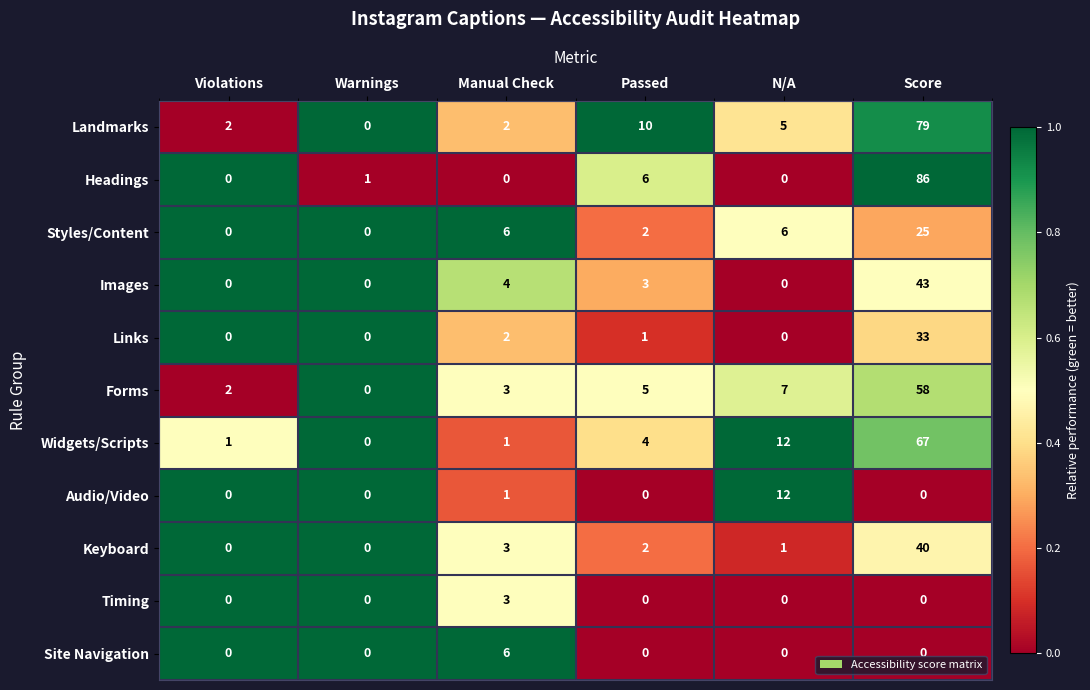

Count the number of data series in this chart.

11